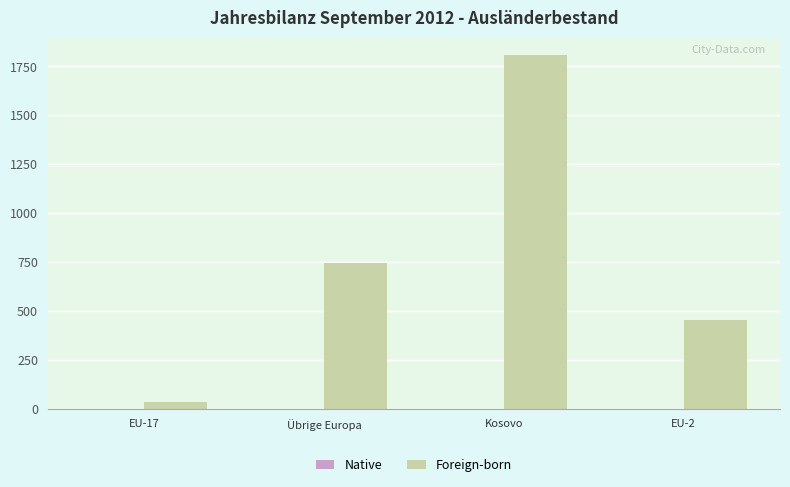

Rank the categories by value from highest to lowest.

Kosovo, Übrige Europa, EU-2, EU-17